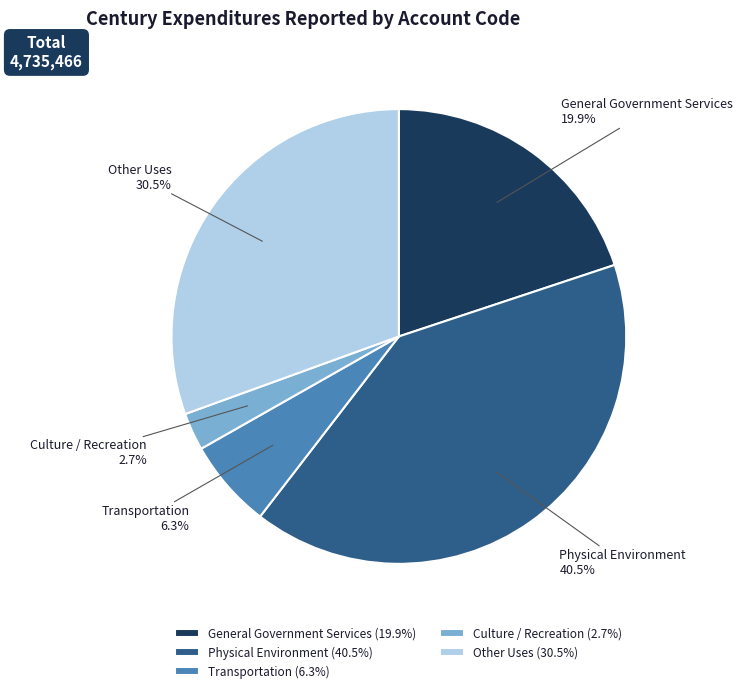

Does Other Uses represent more than half of the total?

No